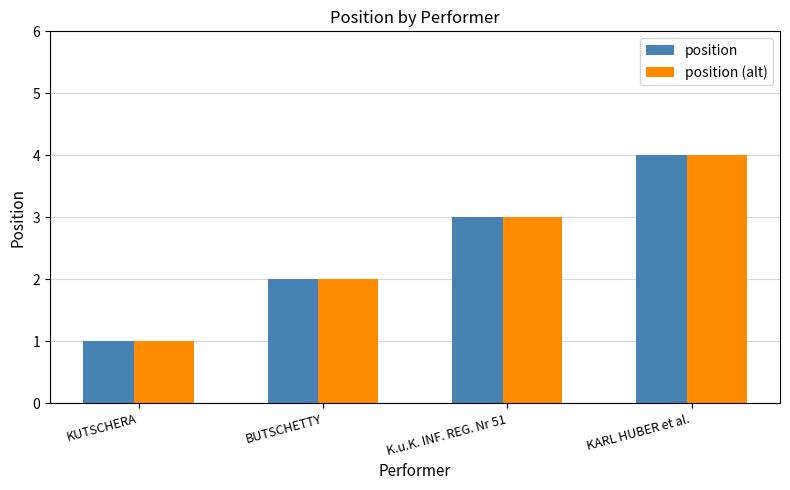

What are all the series names shown in the legend?

position, position (alt)